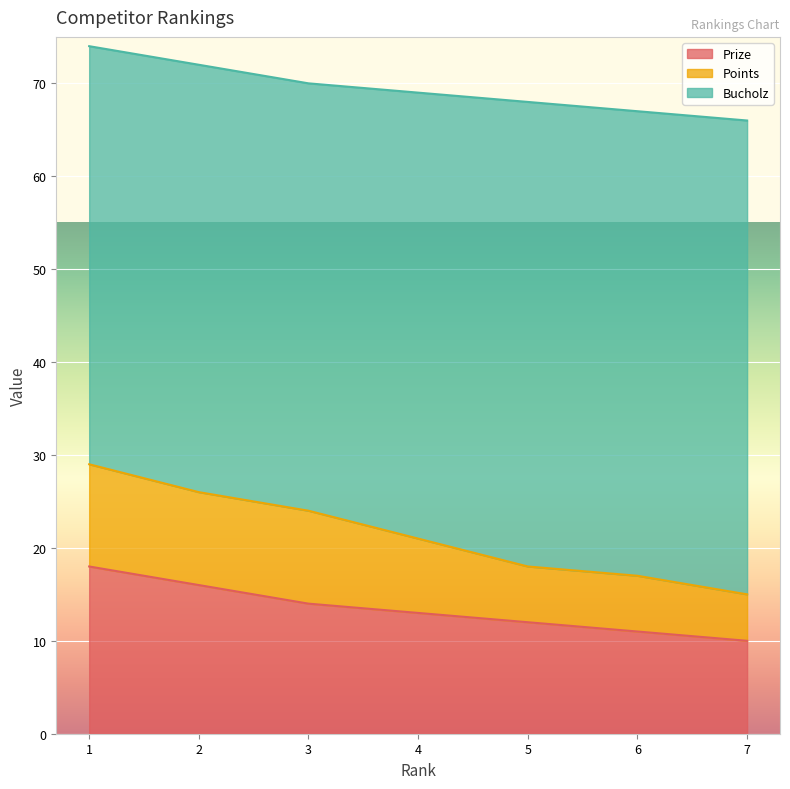

The Prize series shows 16 at 2. True or false?

True